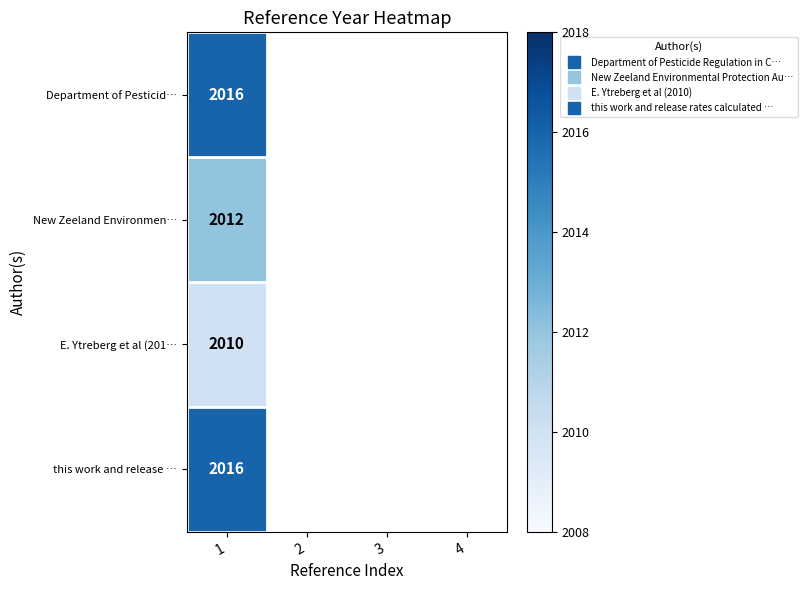

How many positive values does the New Zeeland Environmen… series have?

1